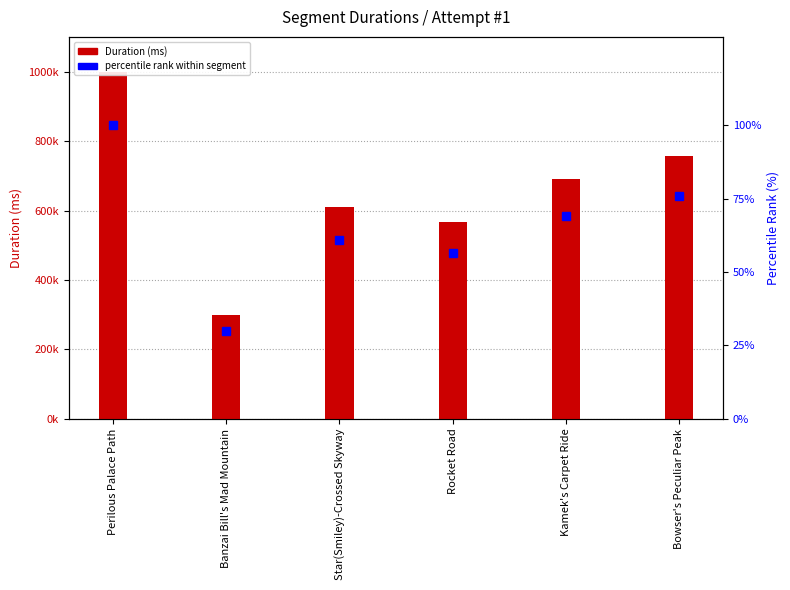

Which series has the largest total across all categories?

Attempt #1's Duration (ms)